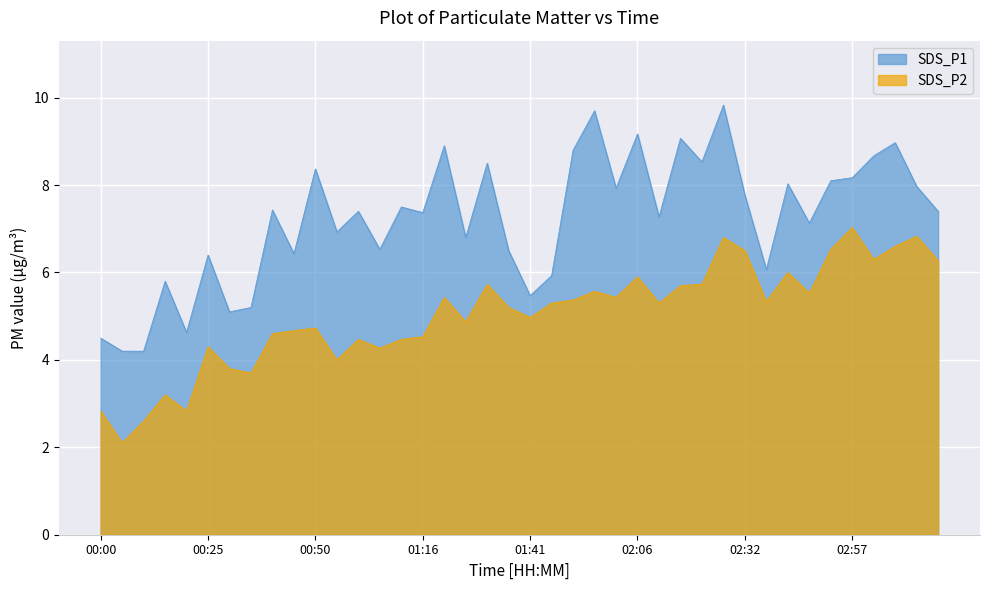

List the series in order of their peak value, lowest first.

SDS_P2, SDS_P1